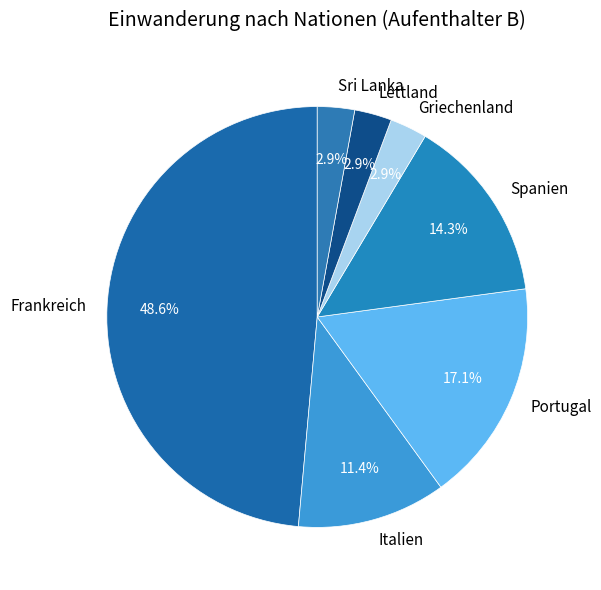

What is the largest slice in the pie chart?

Frankreich